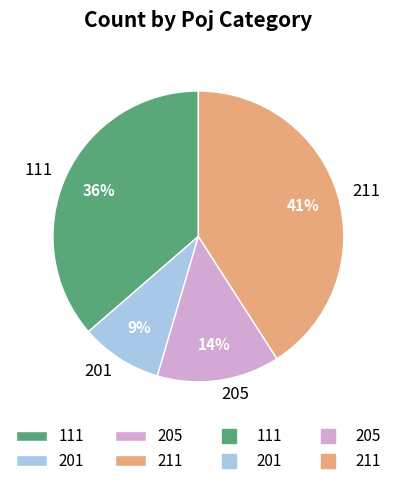

To the nearest percent, what is the average slice percentage?

25%